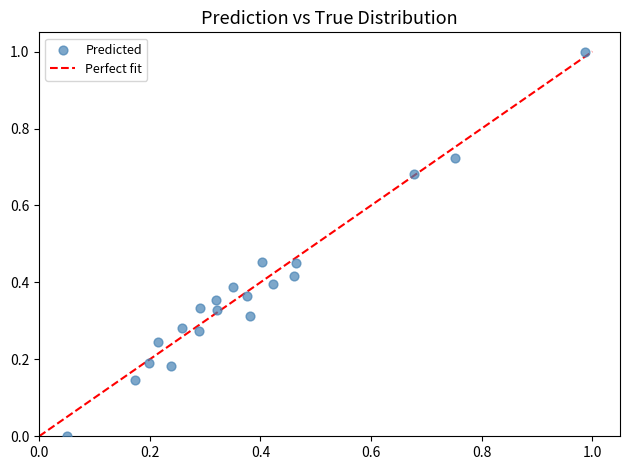

What is the range of X values (max minus min)?

0.9